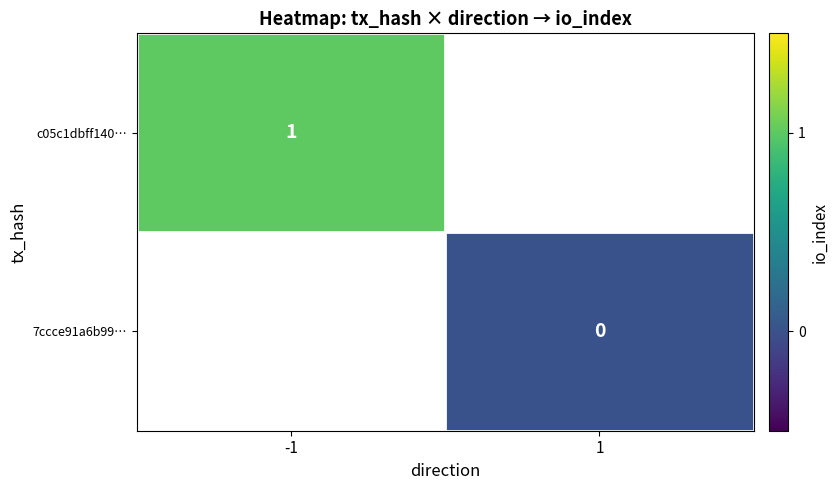

The c05c1dbff140… series shows 1 at -1. True or false?

True